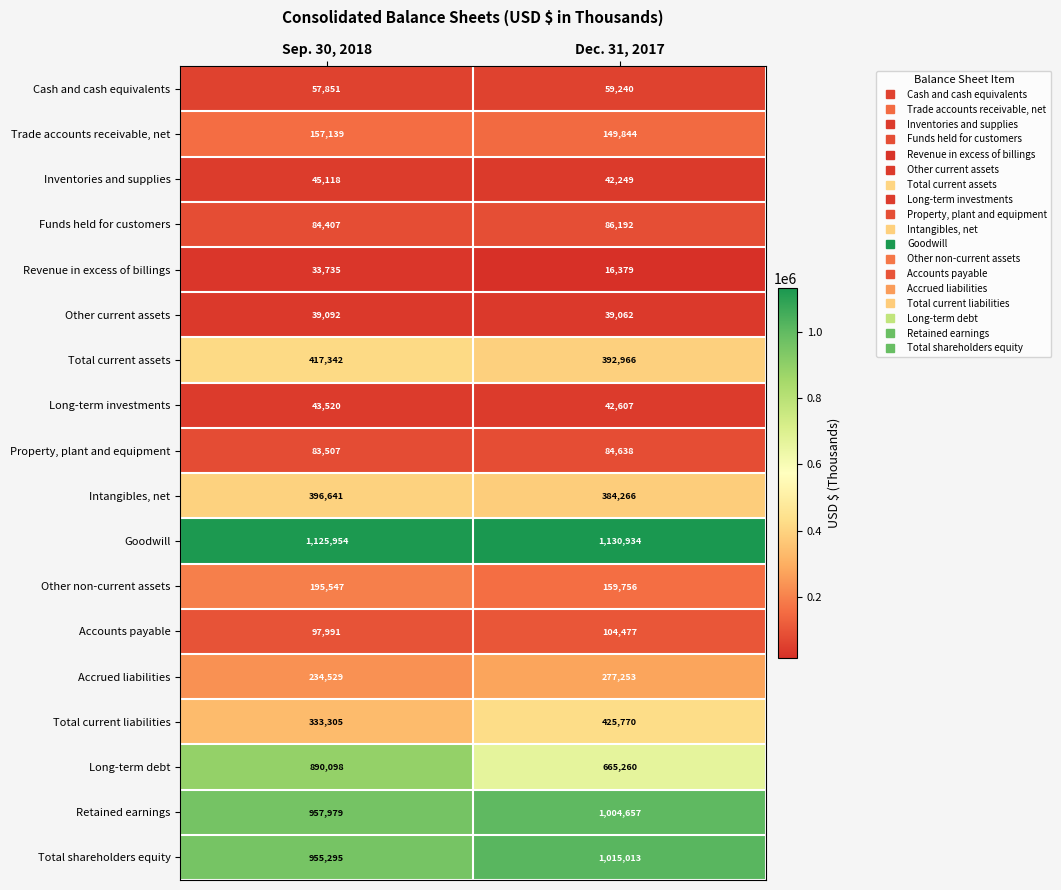

The value of Accounts payable at Sep. 30, 2018 is 155995. True or false?

False